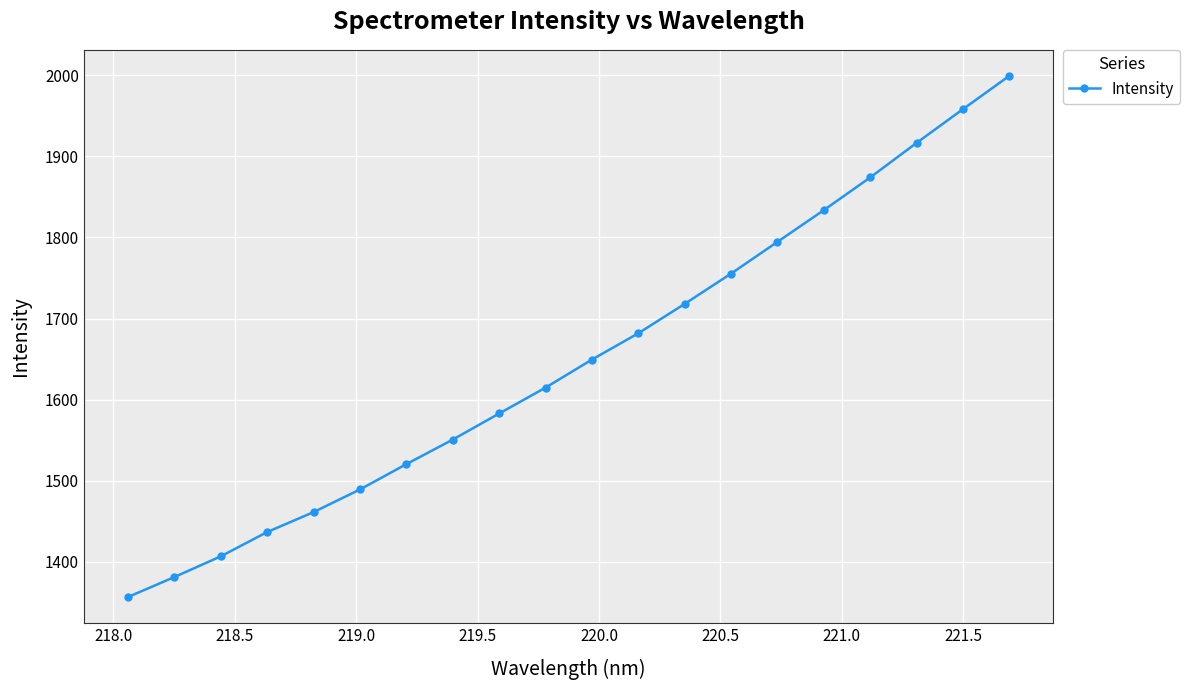

How many lines are shown in the chart?

1